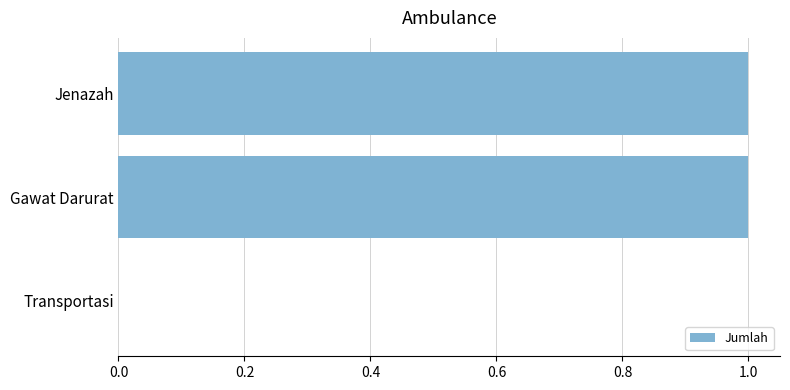

Which has a higher value, Transportasi or Gawat Darurat?

Gawat Darurat